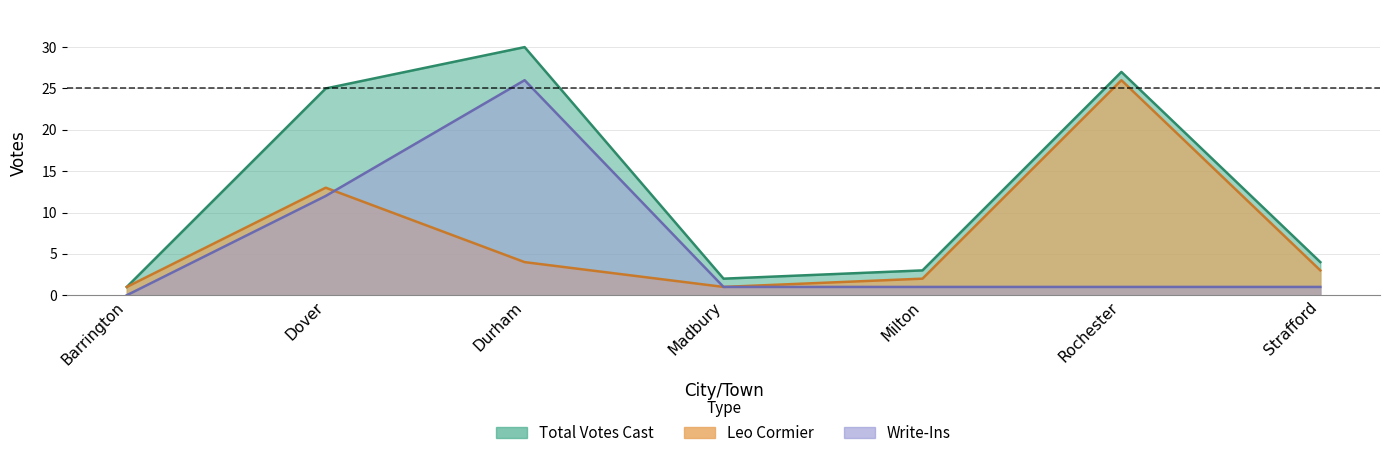

Where is the first local maximum for Leo Cormier?

Dover